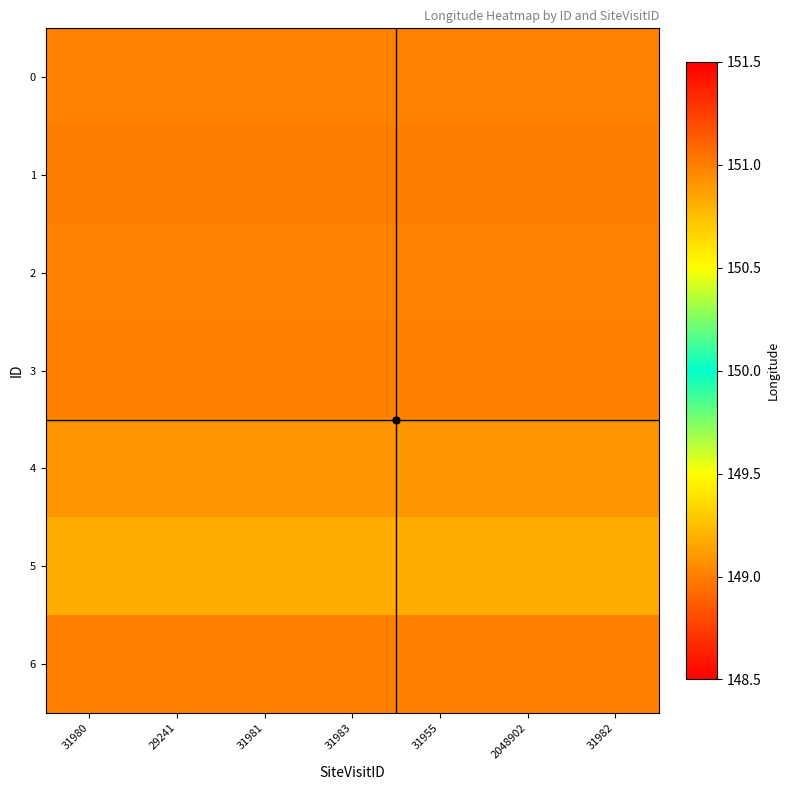

Rank the series by their maximum value, from lowest to highest.

1, 5, 4, 0, 2, 3, 6